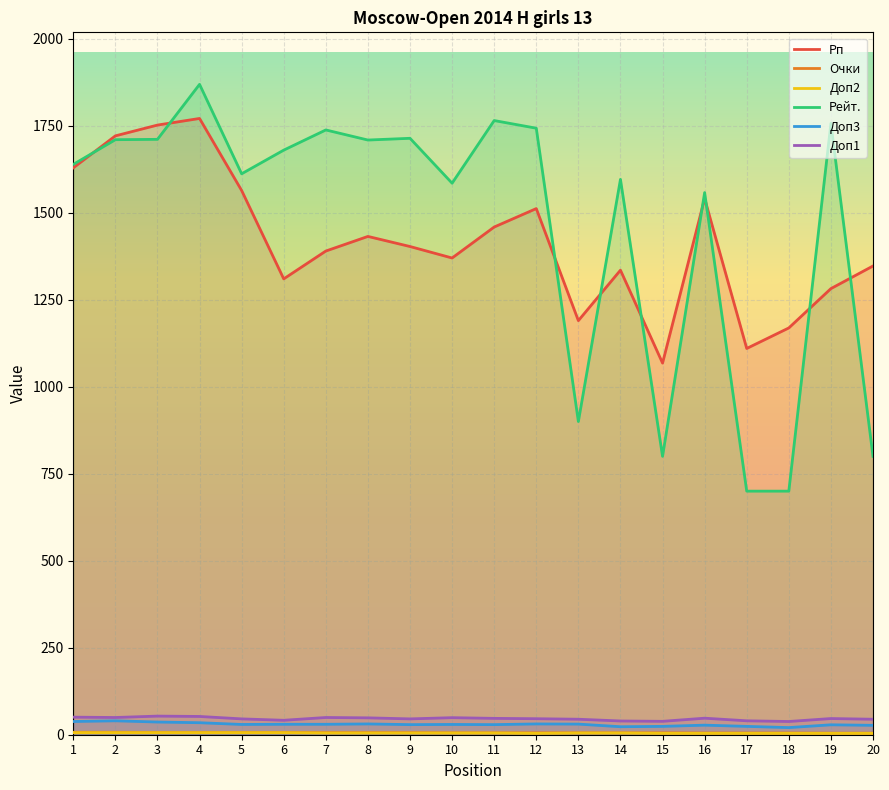

How many lines are shown in the chart?

6